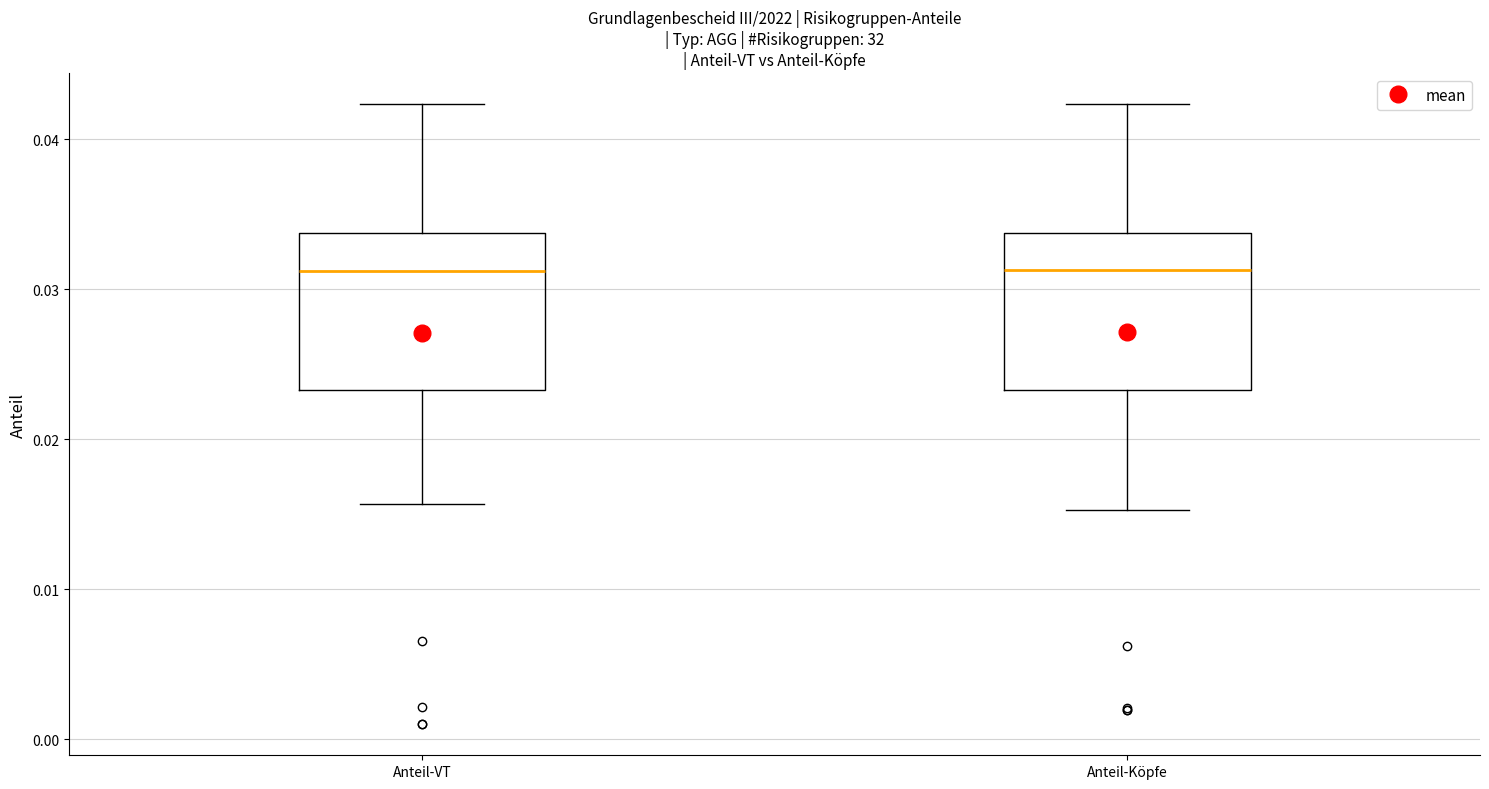

Reading left to right, read every box against the y-axis: the position of its median line, the range the box covers, and the ends of its whiskers. The values are not printed on the chart, so give them approximately, as read against the axis.

Anteil-VT: median 0.031, box 0.023 to 0.034, whiskers 0.016 to 0.042
Anteil-Köpfe: median 0.031, box 0.023 to 0.034, whiskers 0.015 to 0.042